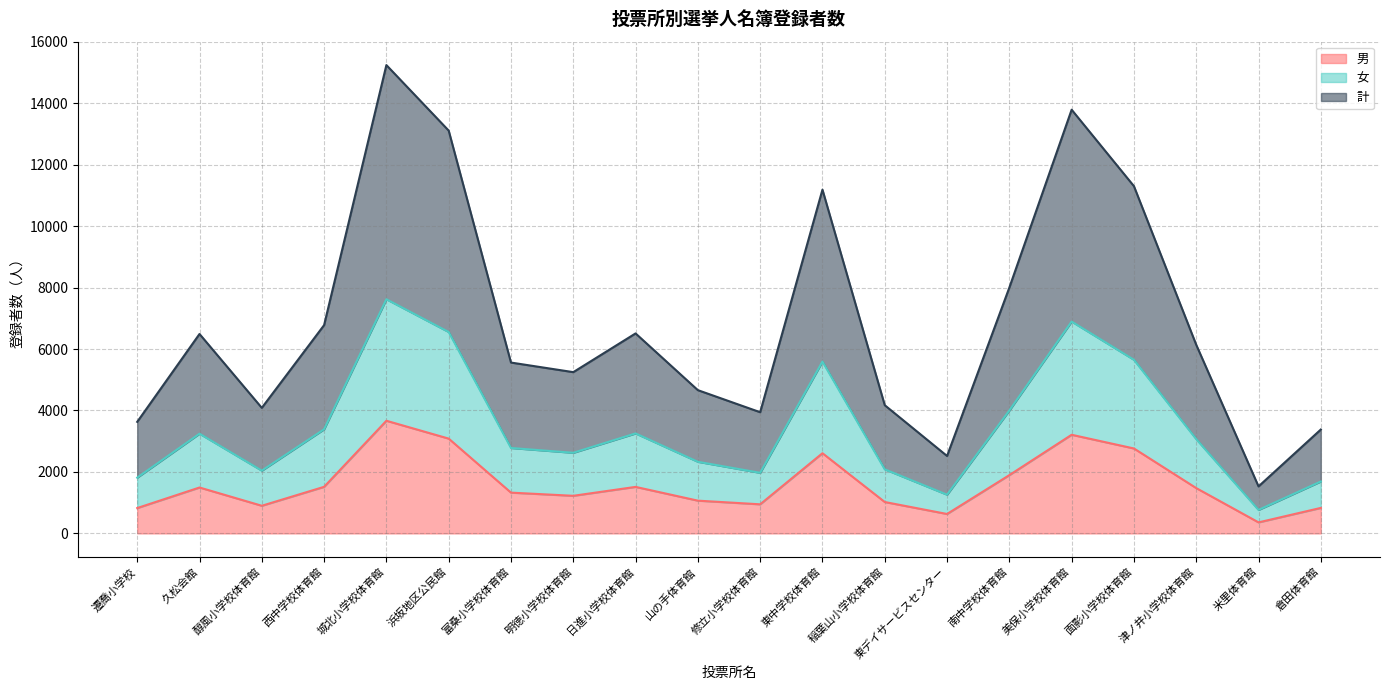

True or false: 男 and 計 intersect in this chart.

False